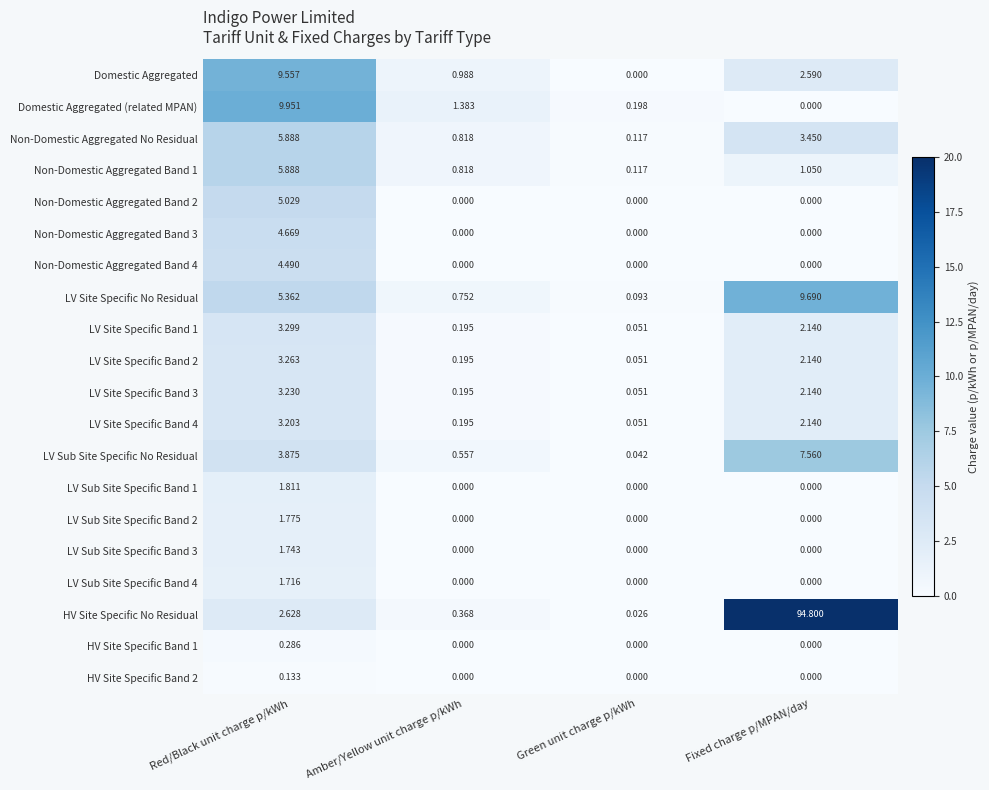

Rank the categories by LV Site Specific No Residual value from lowest to highest.

Green unit charge p/kWh, Amber/Yellow unit charge p/kWh, Red/Black unit charge p/kWh, Fixed charge p/MPAN/day